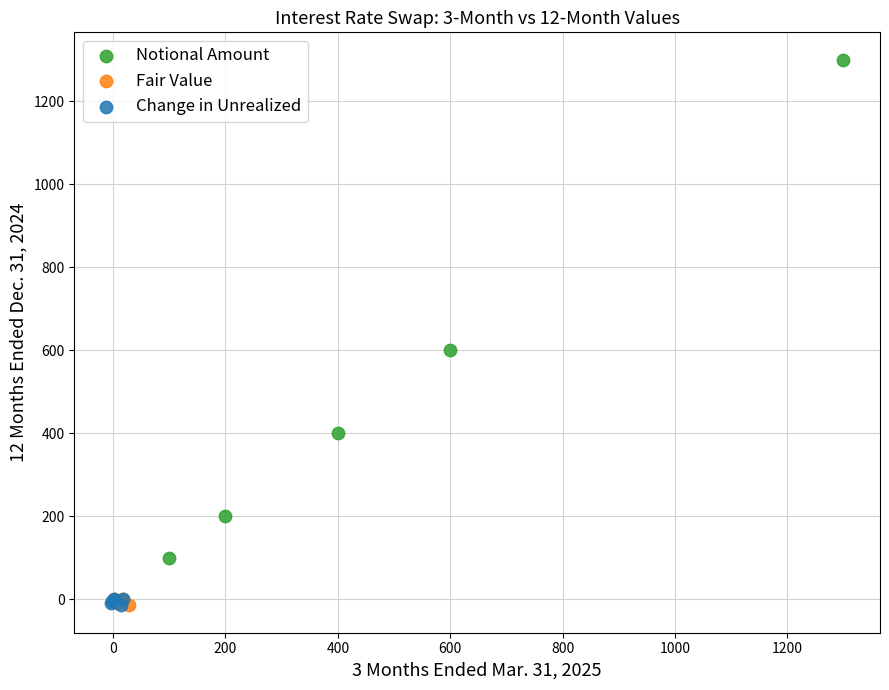

Which series reaches the maximum Y coordinate?

Notional Amount